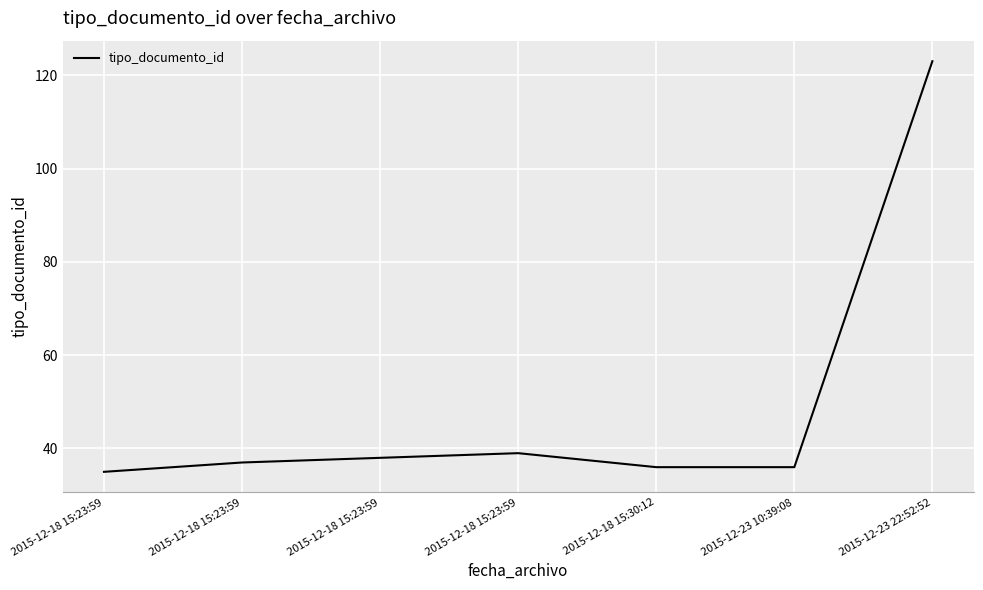

Is this an area chart (filled region under the line)?

No